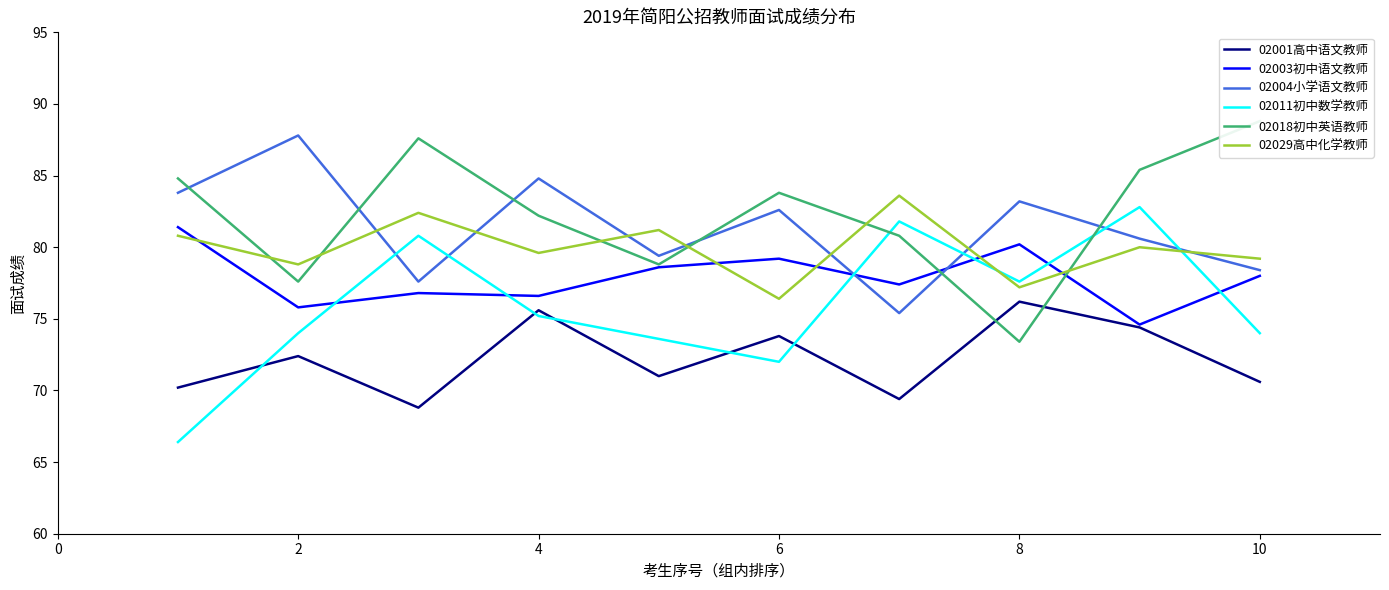

Which series has the largest total across all categories?

02018初中英语教师